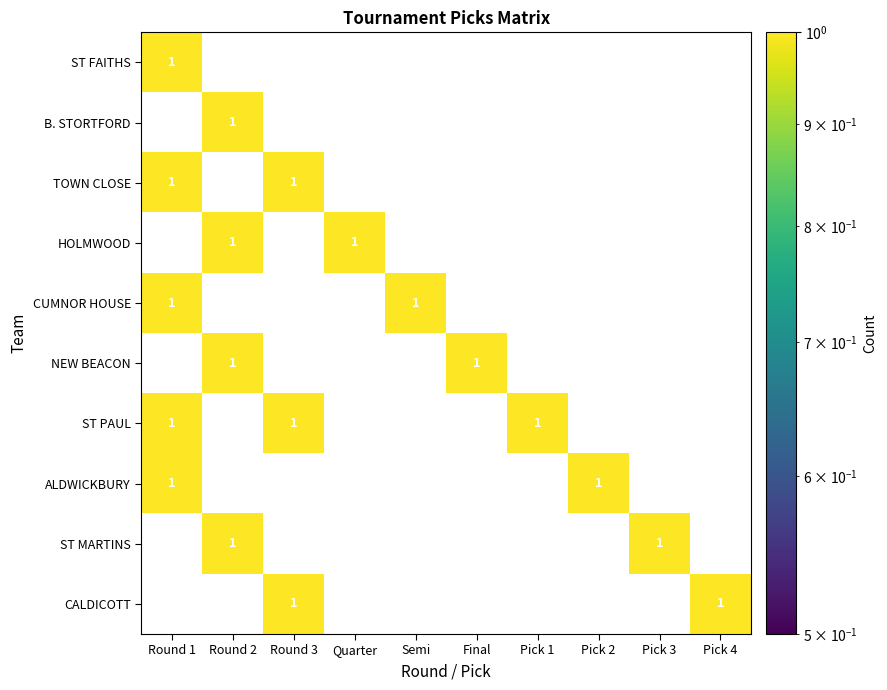

What is the greatest value displayed?

1